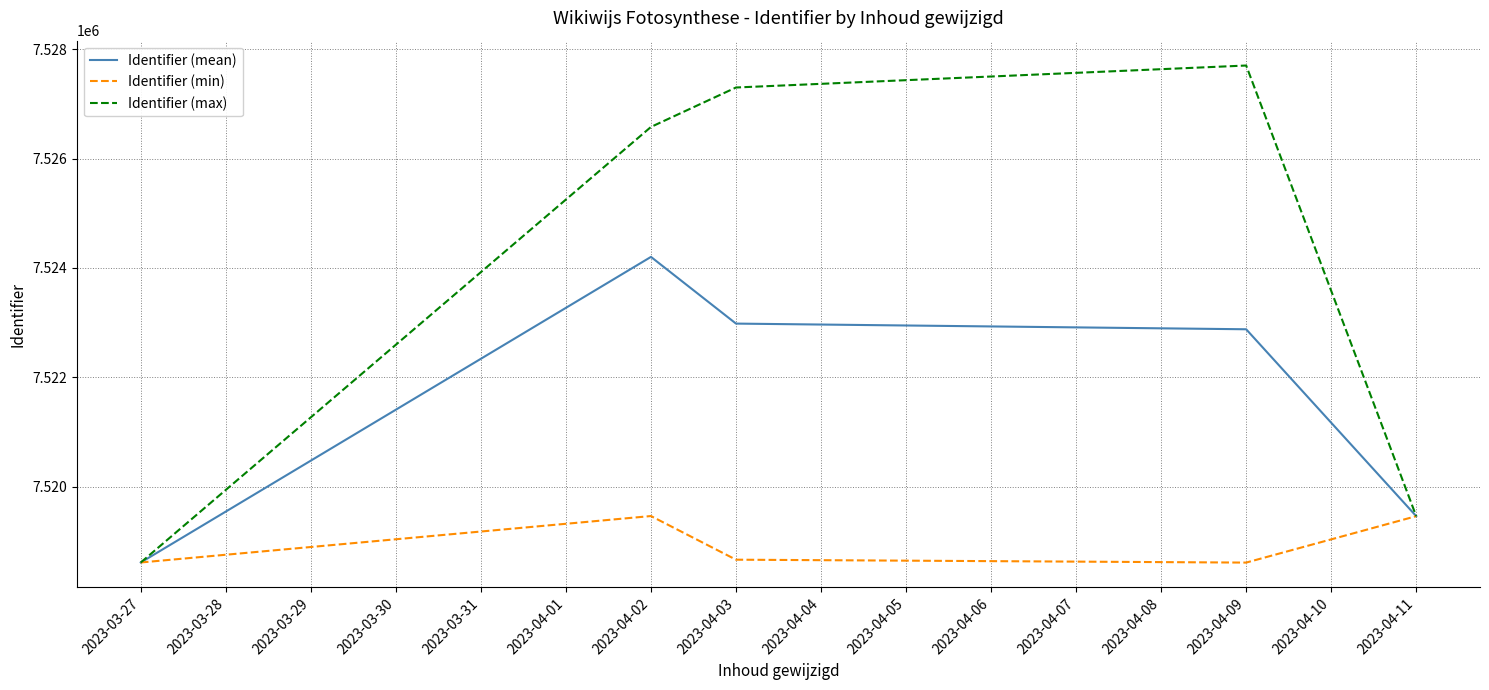

The Identifier (max) series shows 2742740.8 at 2023-03-27. True or false?

False